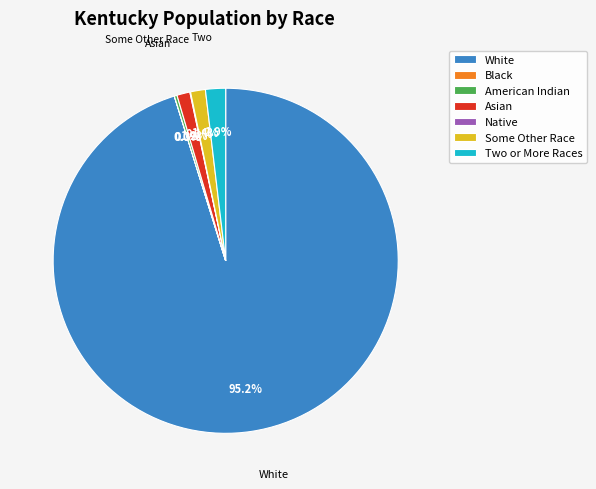

Combined, do Some Other Race and White account for over 50%?

Yes